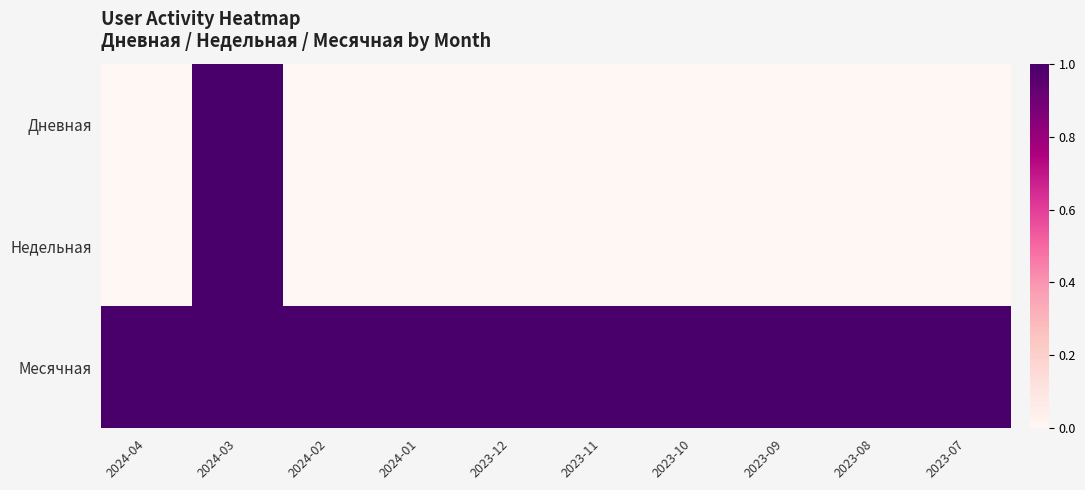

List the series in order of their peak value, highest first.

Дневная, Недельная, Месячная